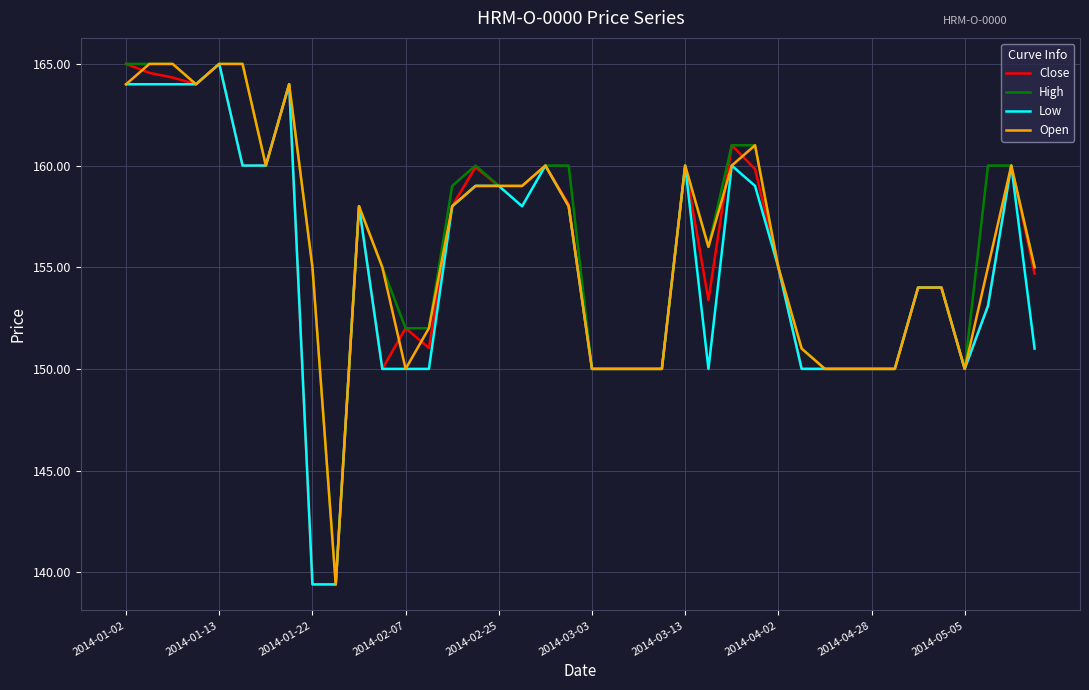

What is the highest value of the Low series?

165.0